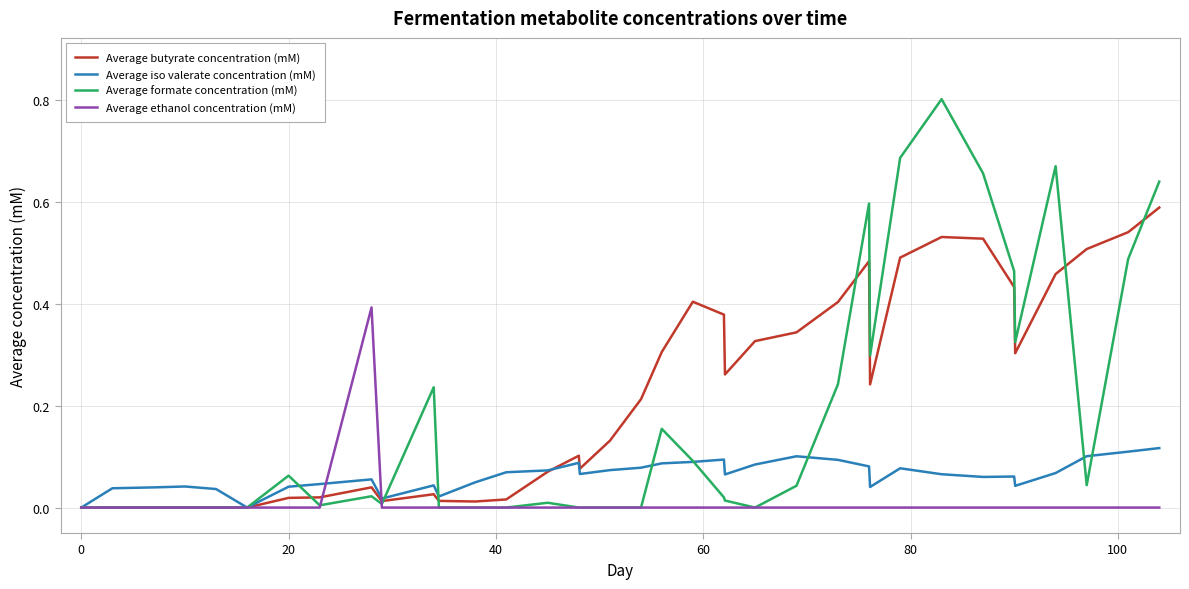

Which series has the widest spread of values?

Average formate concentration (mM)